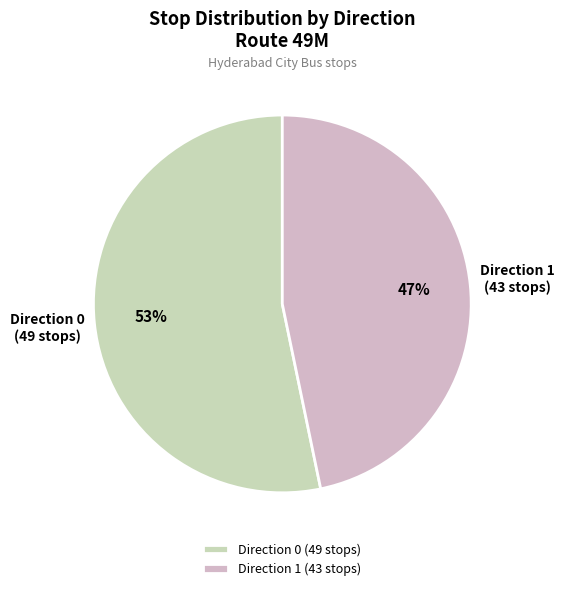

Rank the categories by value from highest to lowest.

Direction 0, Direction 1